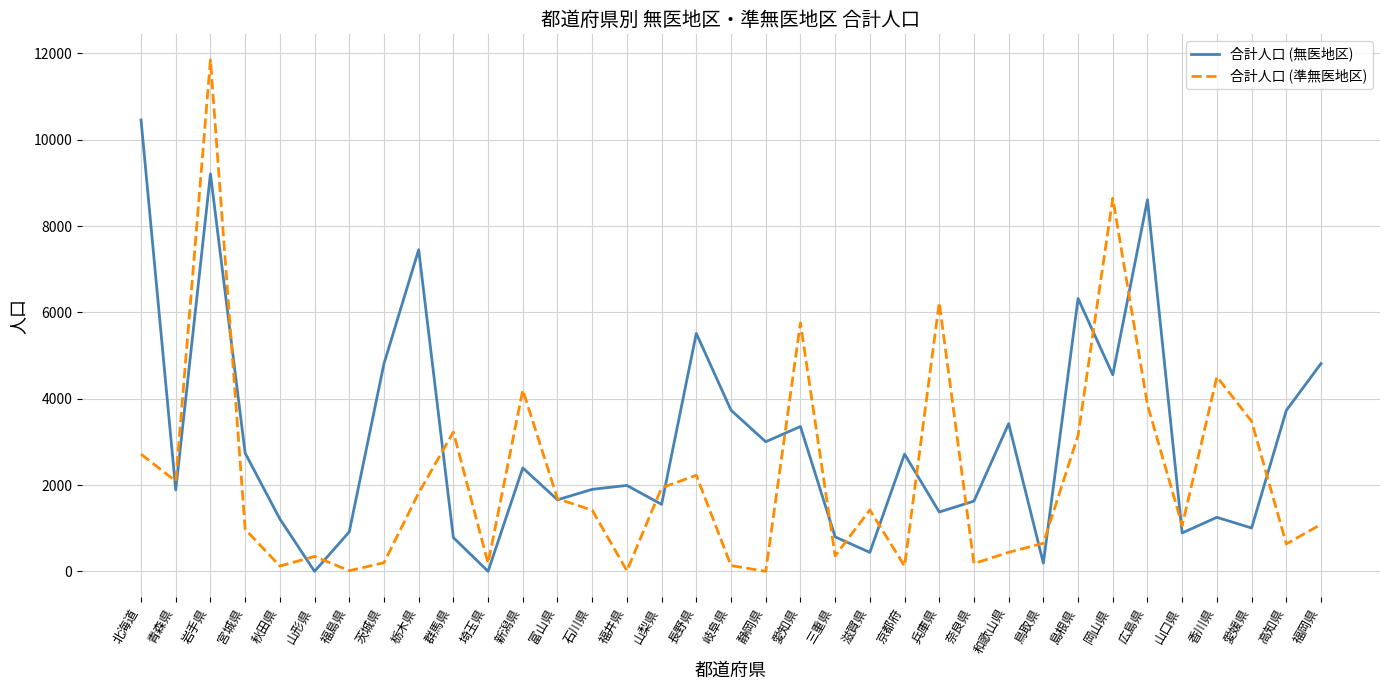

At which category is the sum across all series the highest?

岩手県